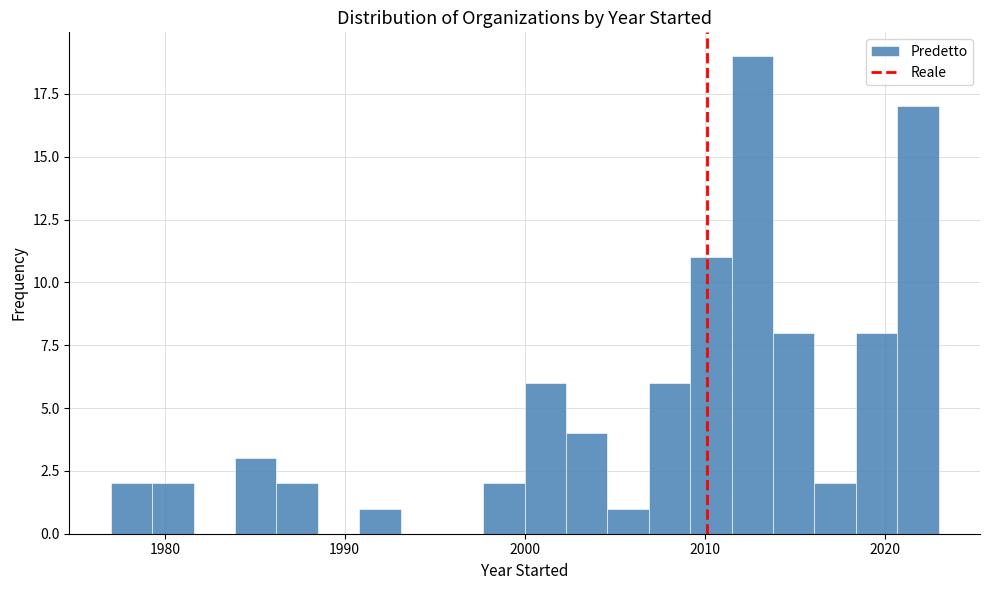

Read against the x-axis, roughly where is the centre of the tallest bar?

2013